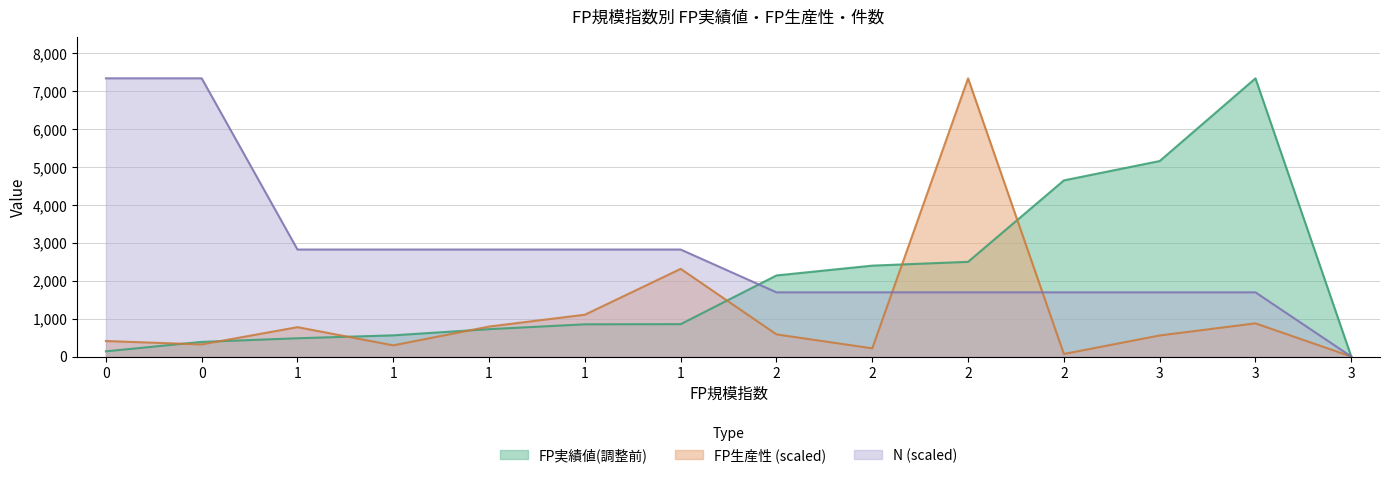

Does the chart display data point markers on the line(s)?

No